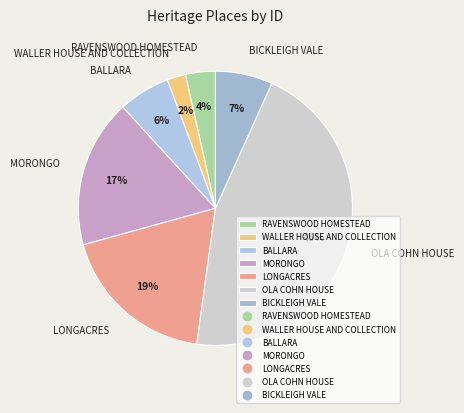

Which category has the smallest portion of the pie?

WALLER HOUSE AND COLLECTION